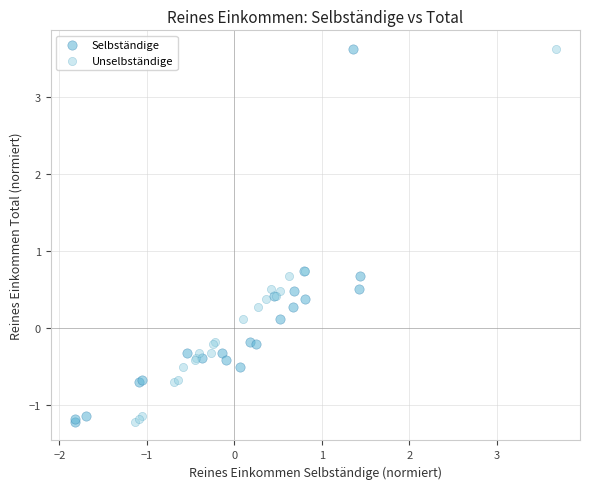

What are all the series names shown in the legend?

Selbständige, Unselbständige